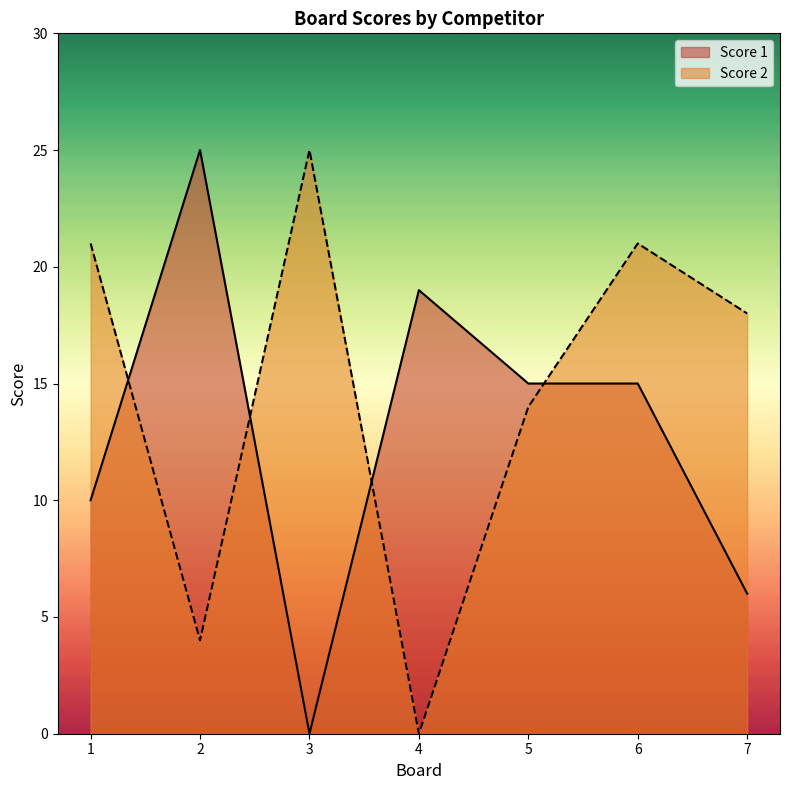

Count the number of data series in this chart.

2